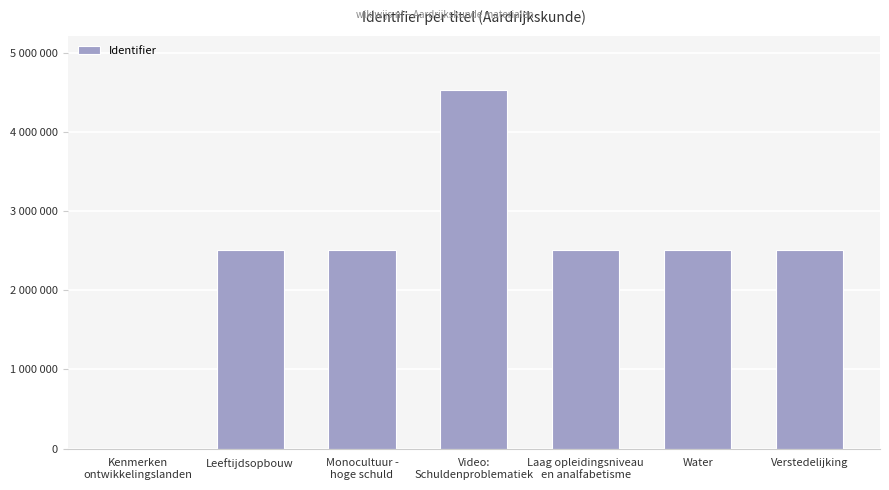

The chart shows a value of 2976551 at Video:
Schuldenproblematiek. True or false?

False